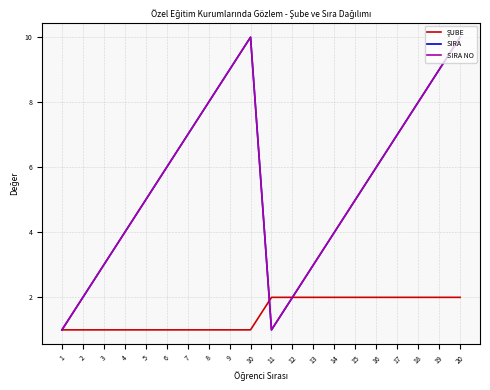

Does the chart have visible grid lines?

Yes